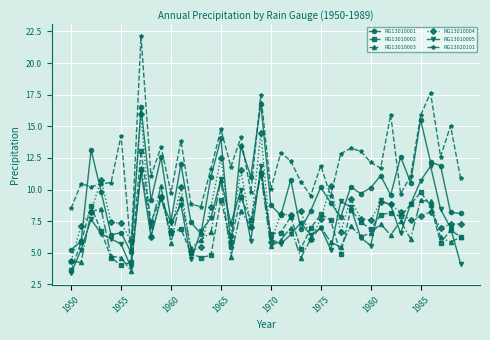

What is the value of the RG13010001 point at the 4th from the left?

9.8